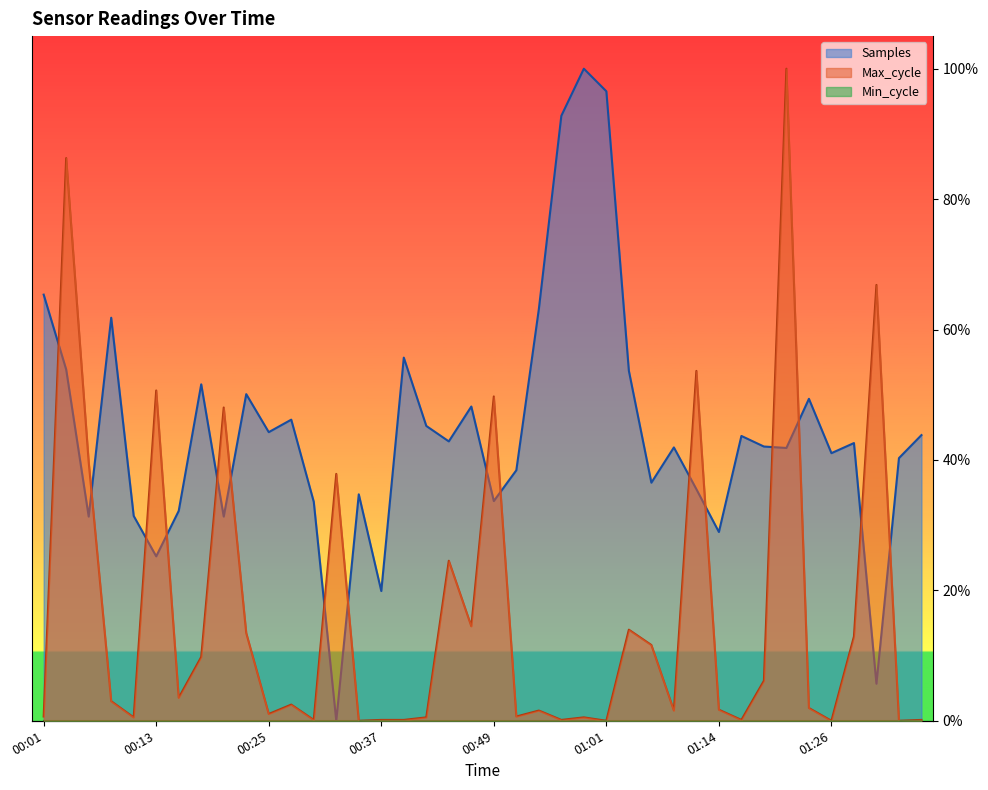

How many intersections are there between Max_cycle and Samples?

16